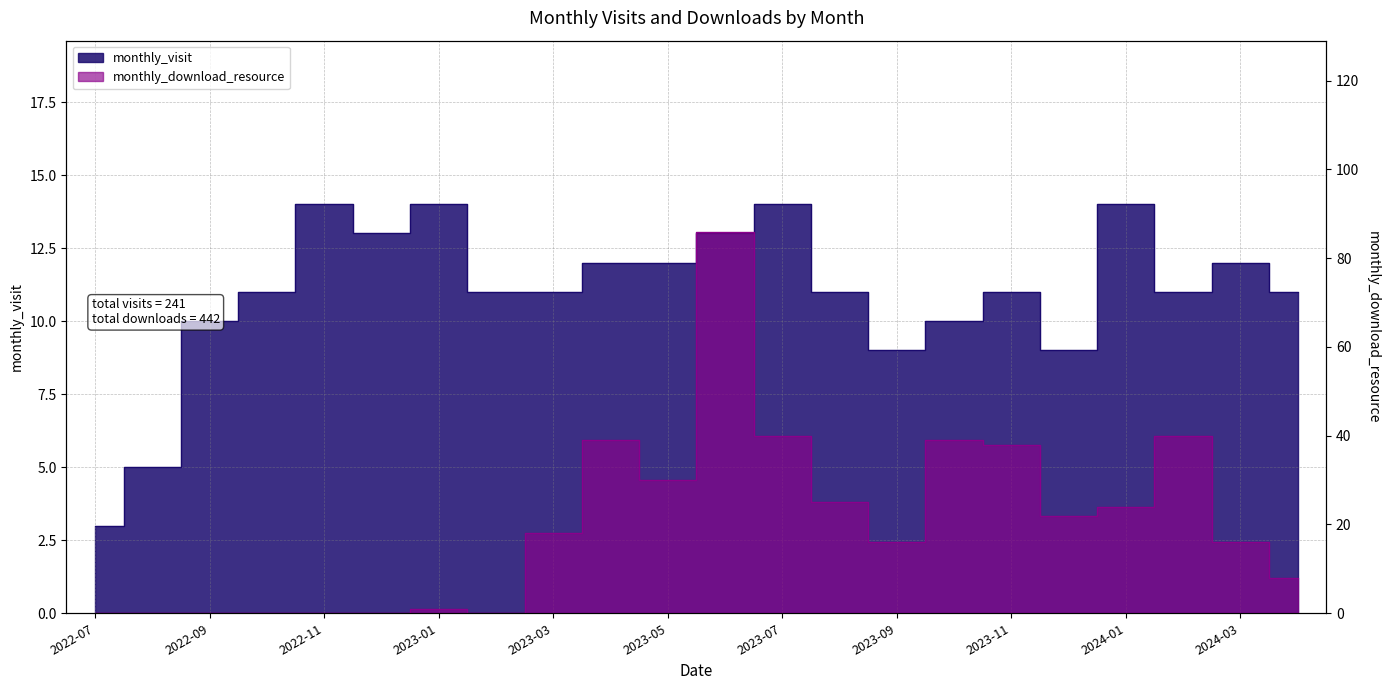

Is it true that monthly_download_resource equals 0 at 2023-02?

True